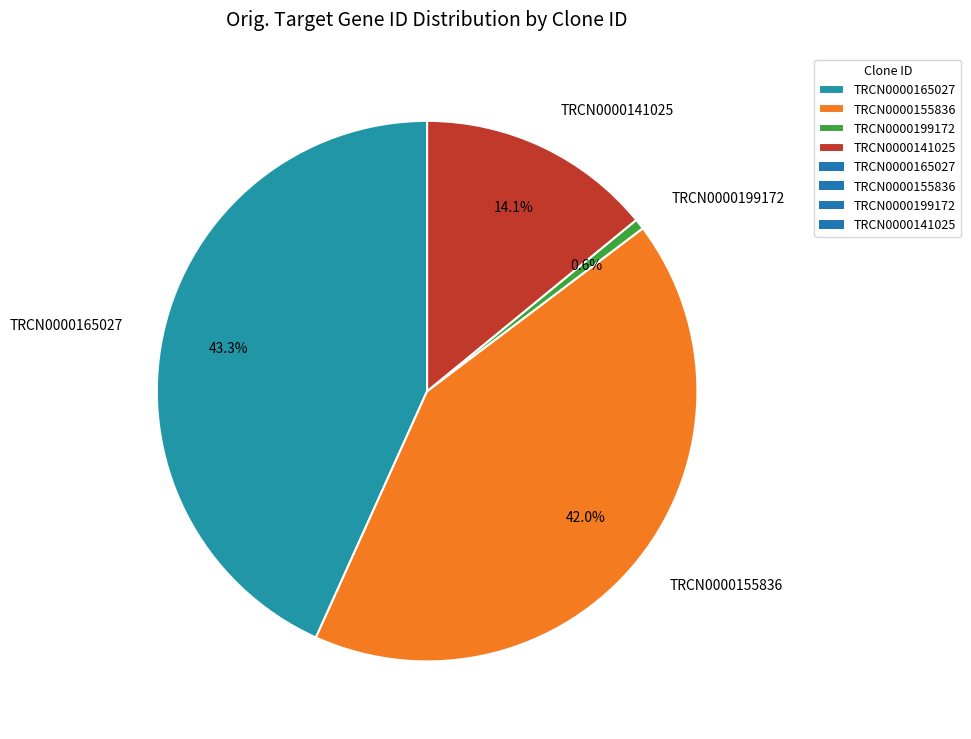

True or false: TRCN0000199172 accounts for 1% of the total.

True